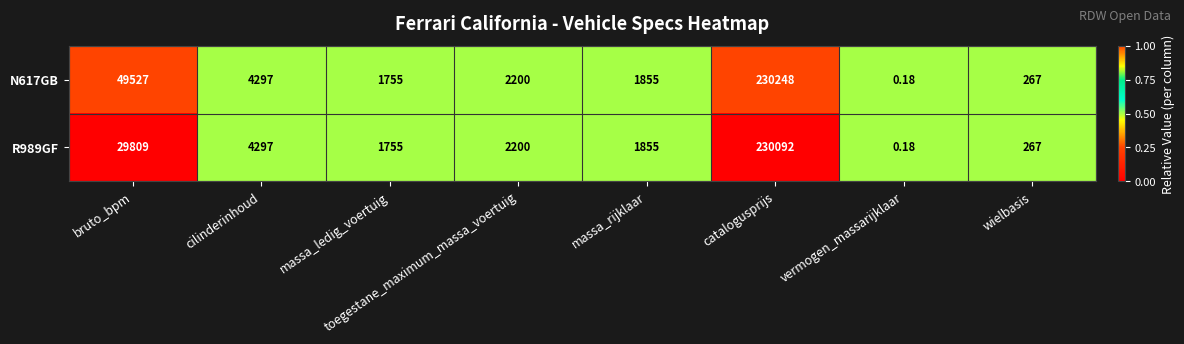

At which label is N617GB closest to 115124?

bruto_bpm